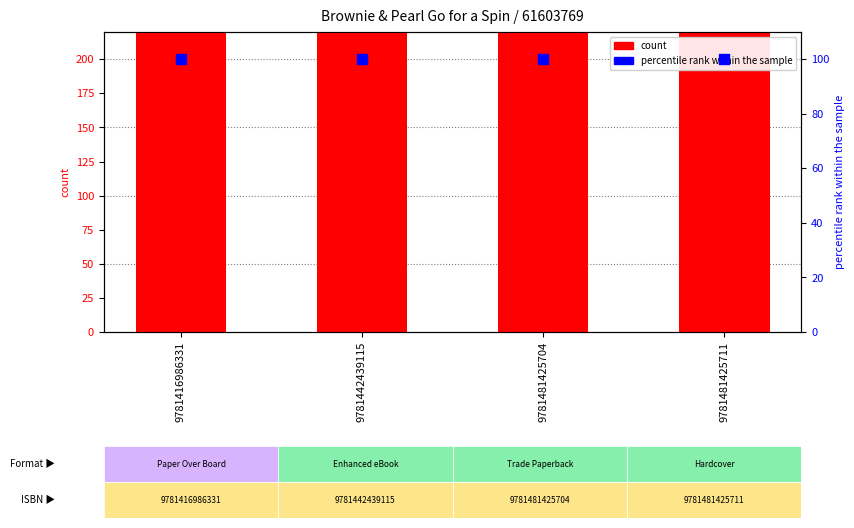

Is the value of percentile rank within the sample at 9781481425704 greater than the value of count at 9781416986331?

No